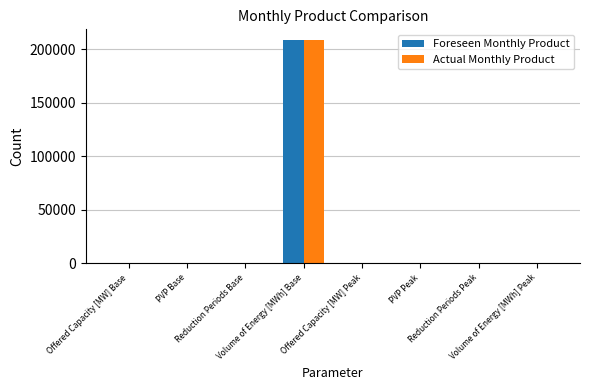

What is the highest value of the Actual Monthly Product series?

208369